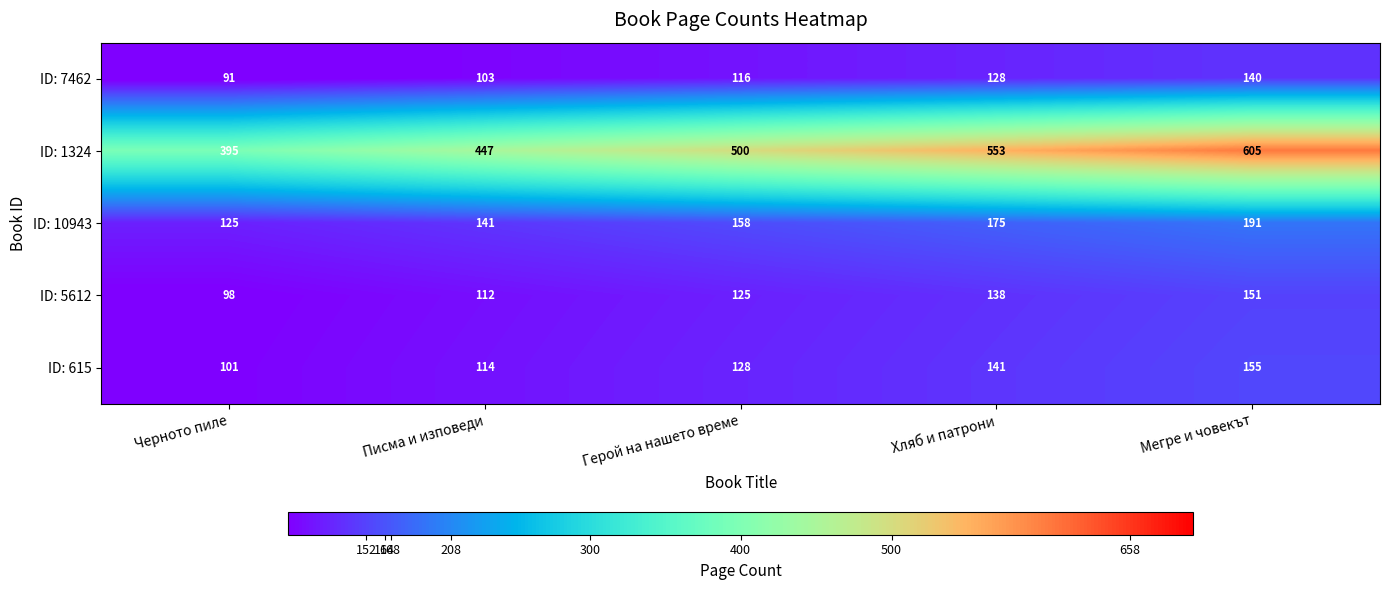

What is the smallest value displayed?

91